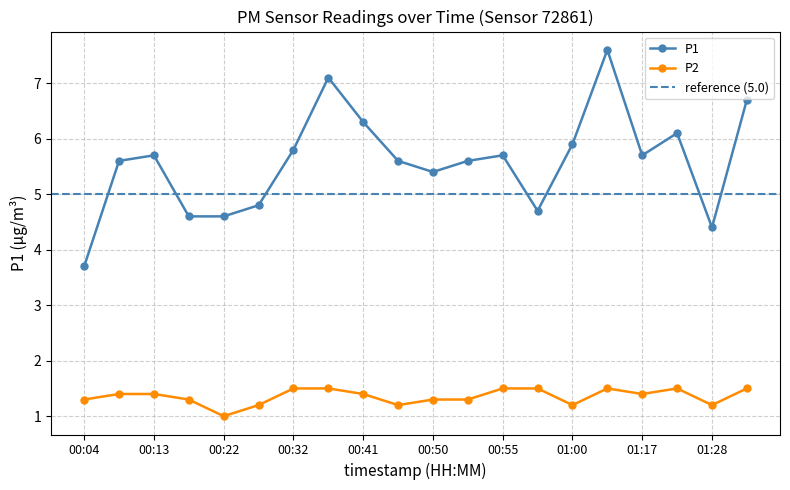

What are all the series names shown in the legend?

P1, P2